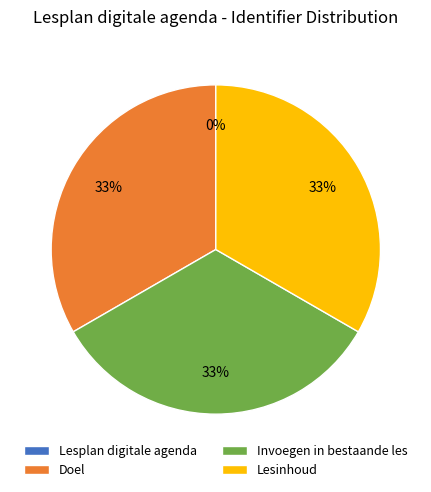

To the nearest percent, what is the average slice percentage?

25%